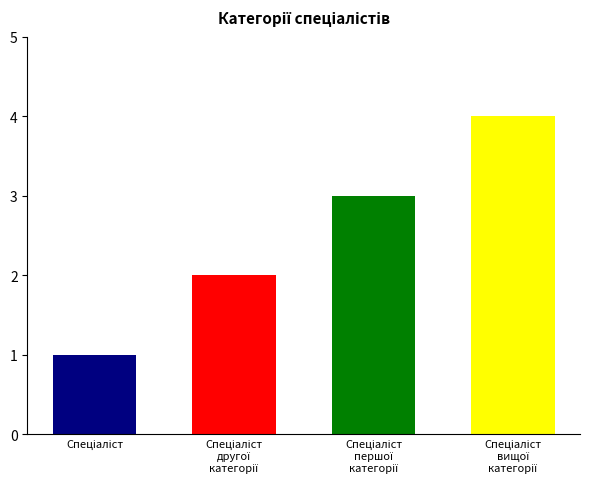

Reading right to left, transcribe all the data shown in this chart.

Спеціаліст вищої категорії=4	Спеціаліст першої категорії=3	Спеціаліст другої категорії=2	Спеціаліст=1